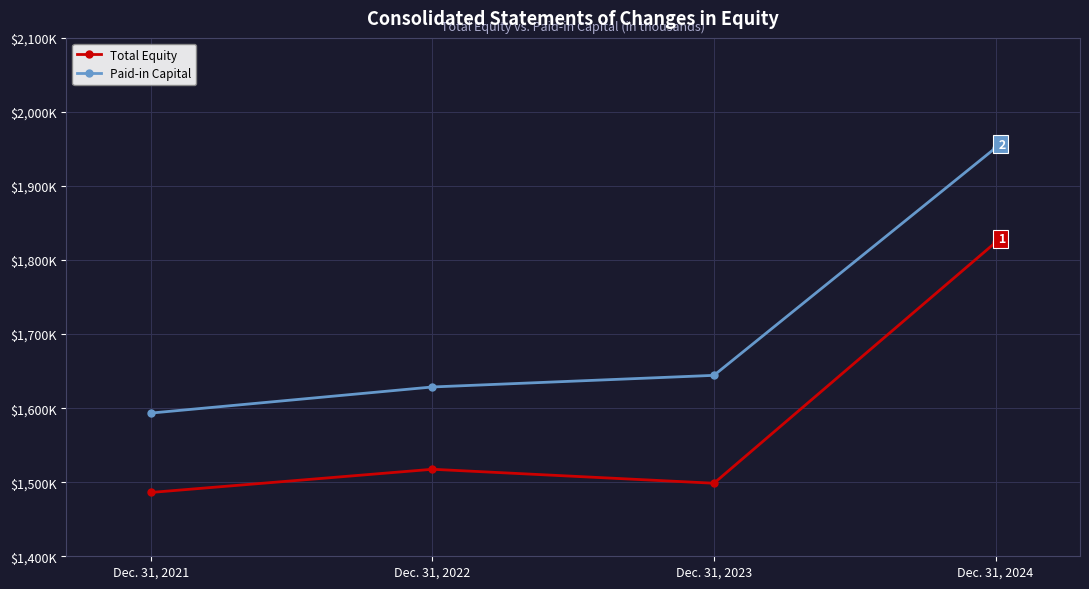

Does the chart have visible grid lines?

Yes